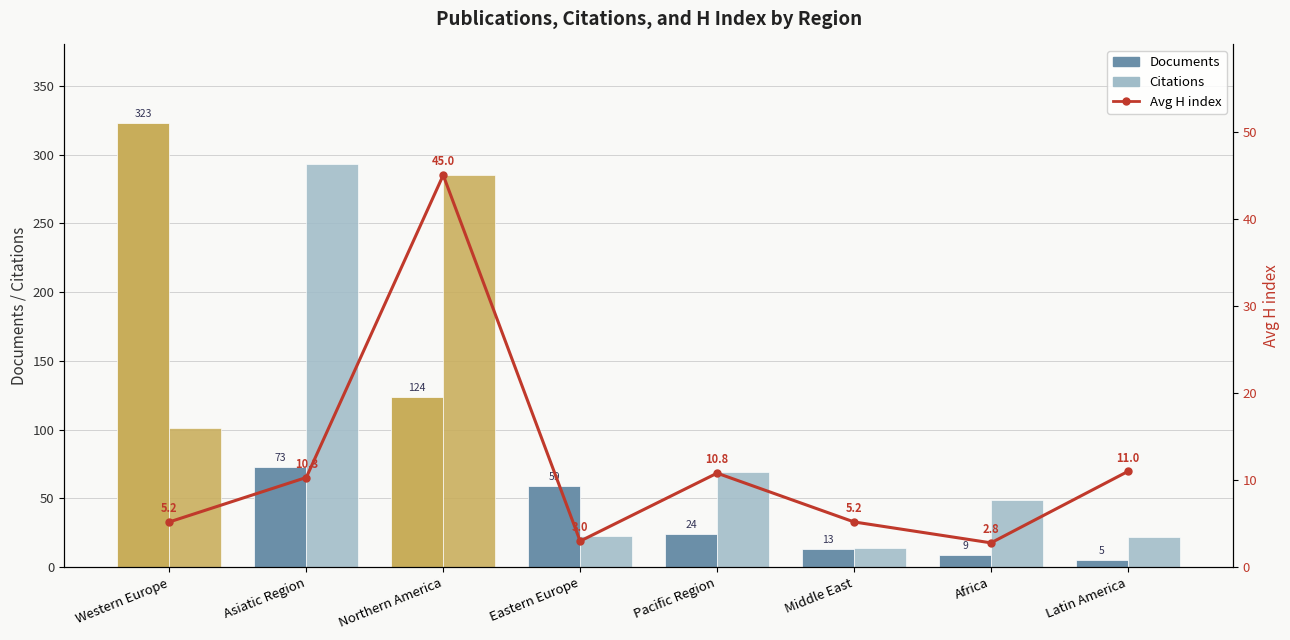

What is the total value across all series at Northern America?

454.0